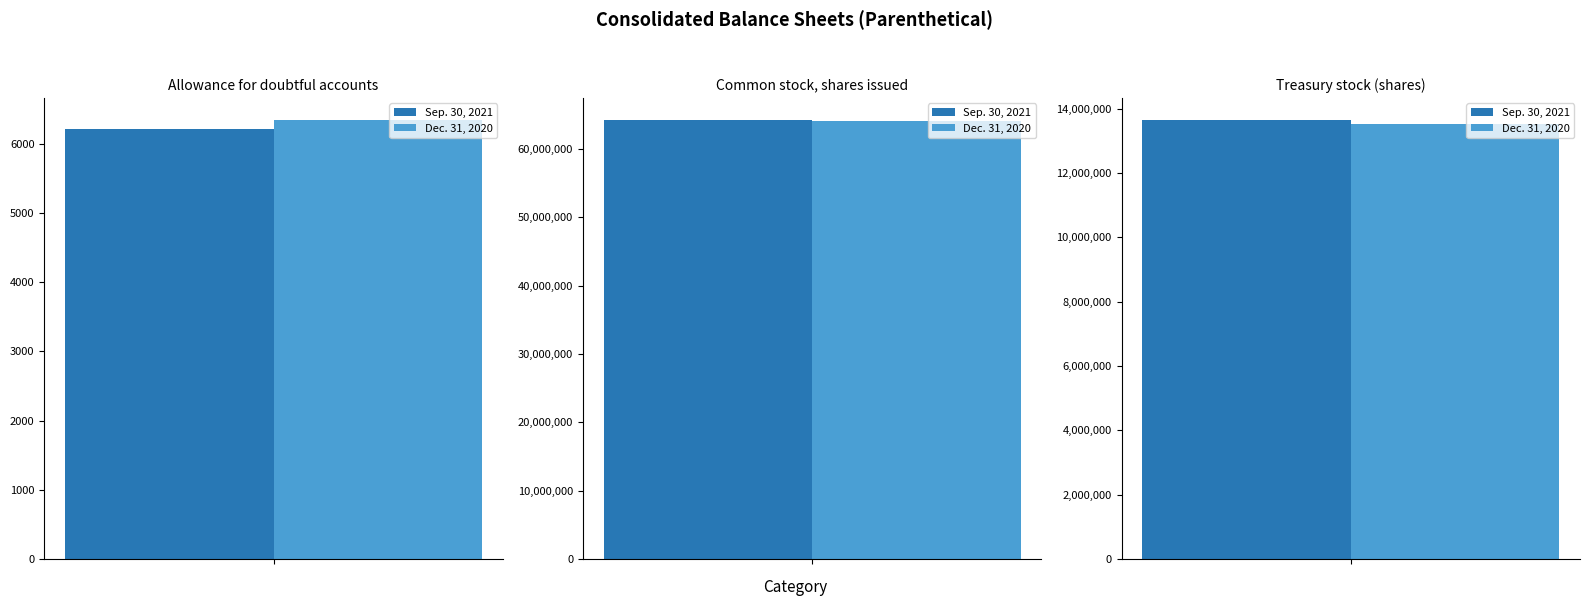

How many bars are there in total?

6